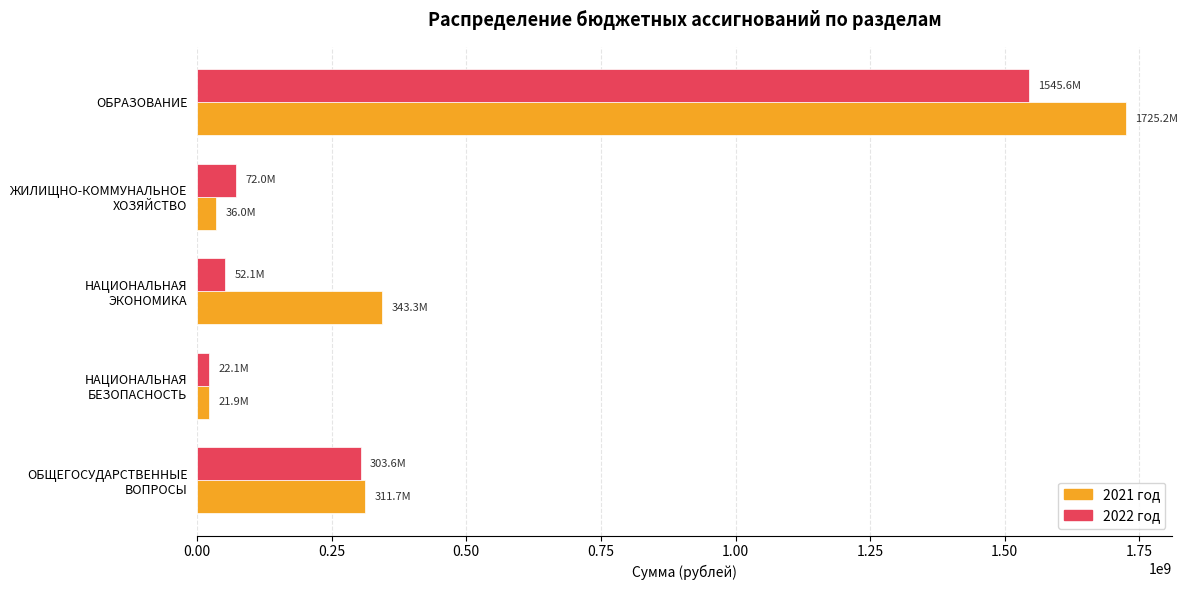

List the labels in order of 2022 год value, largest first.

ОБРАЗОВАНИЕ, ОБЩЕГОСУДАРСТВЕННЫЕ
ВОПРОСЫ, ЖИЛИЩНО-КОММУНАЛЬНОЕ
ХОЗЯЙСТВО, НАЦИОНАЛЬНАЯ
ЭКОНОМИКА, НАЦИОНАЛЬНАЯ
БЕЗОПАСНОСТЬ